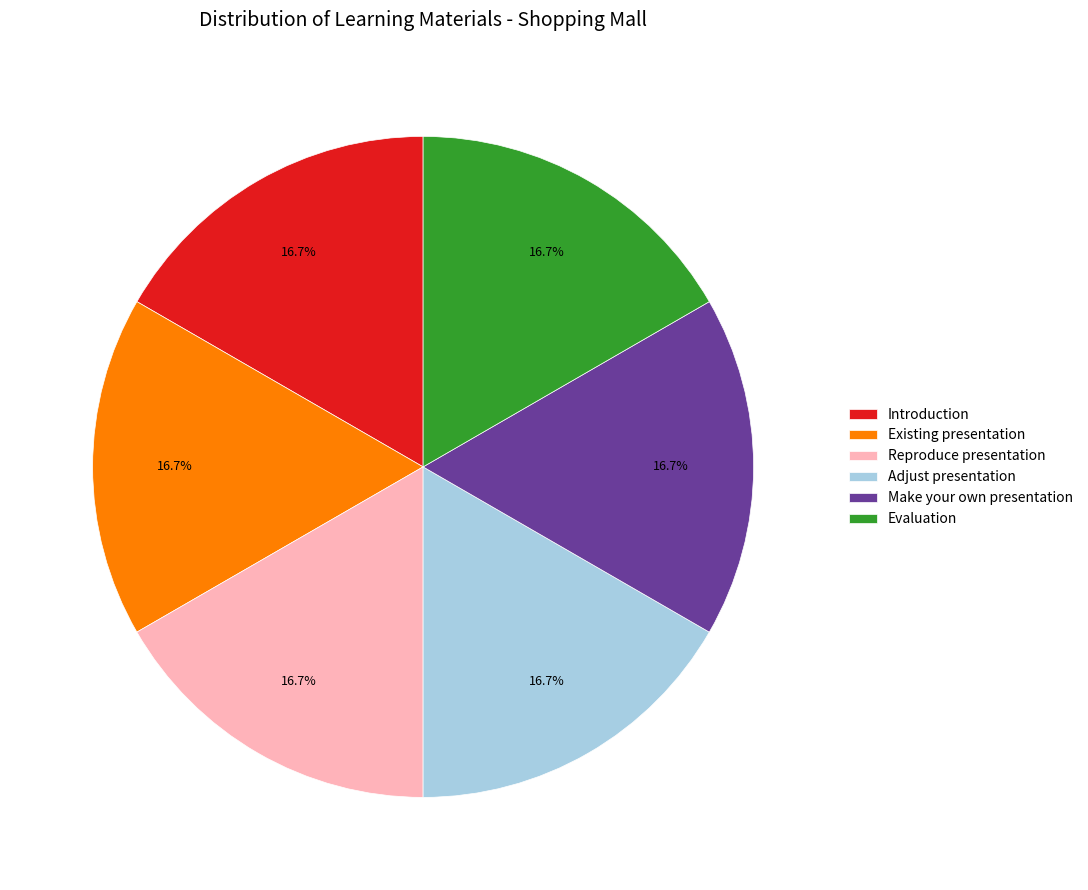

What is the ratio of the value at Existing presentation to the value at Make your own presentation?

1.0